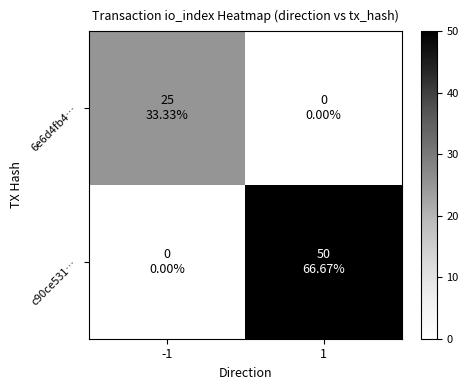

List the series in order of their overall mean, lowest first.

6e6d4fb4…, c90ce531…